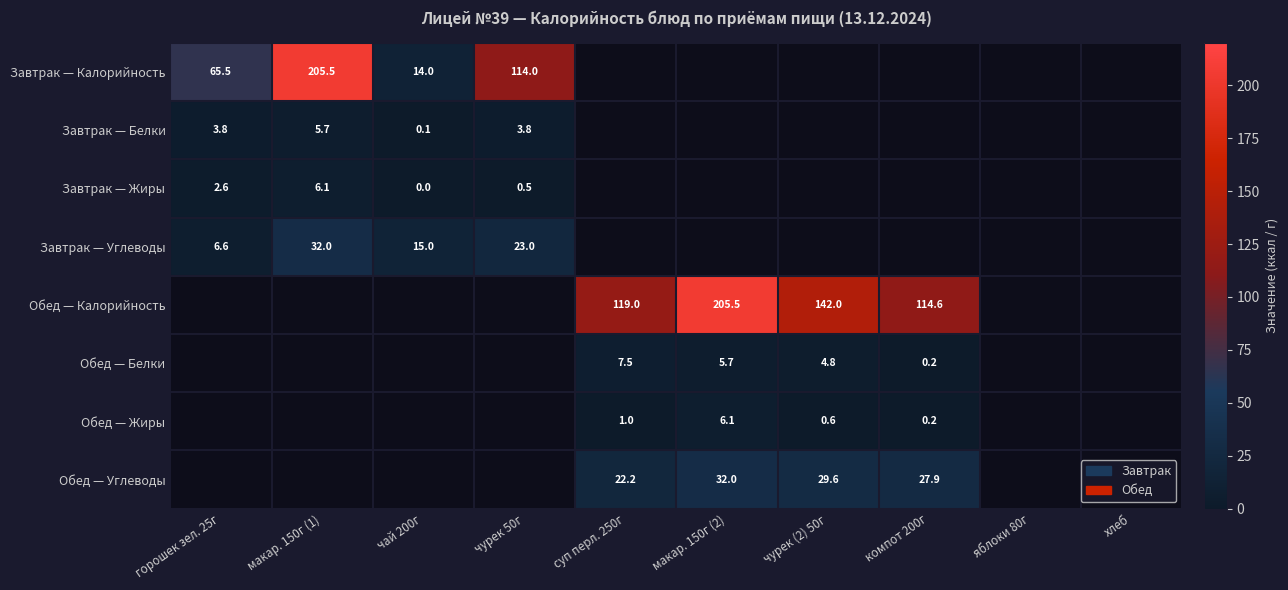

Count the number of categories in the chart.

10